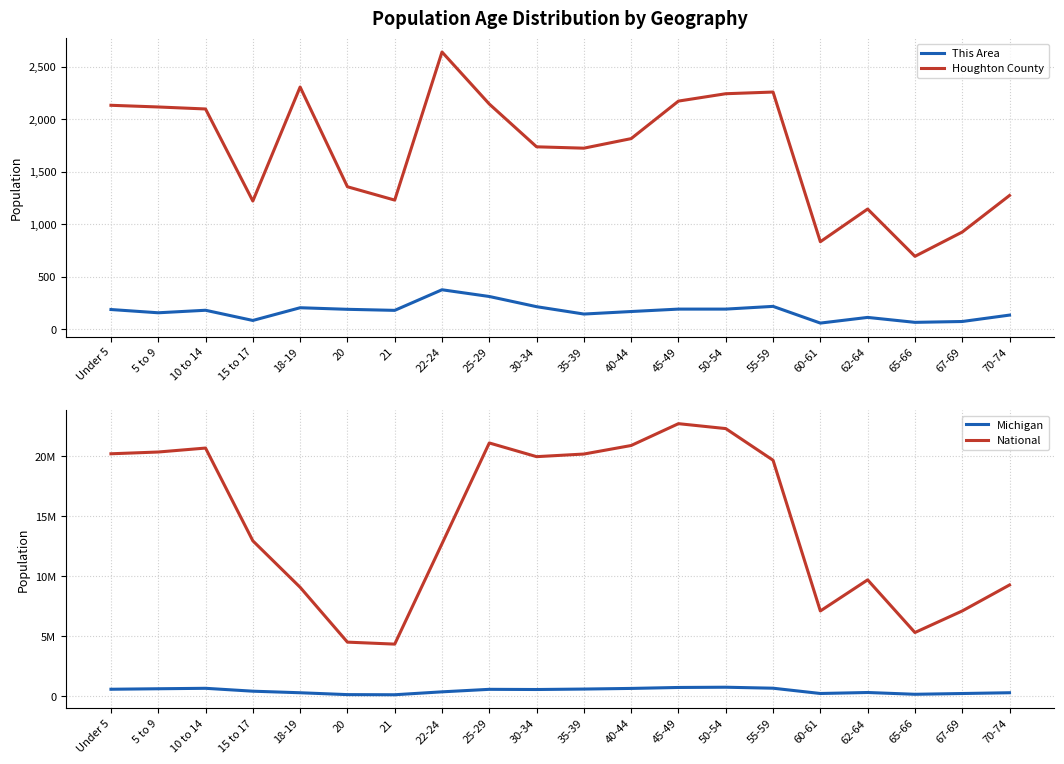

Reading right to left, list all the values displayed in this chart.

This Area: 70-74=135	67-69=74	65-66=66	62-64=113	60-61=59	55-59=218	50-54=192	45-49=192	40-44=169	35-39=145	30-34=215	25-29=312	22-24=376	21=180	20=190	18-19=205	15 to 17=84	10 to 14=181	5 to 9=157	Under 5=188
Houghton County: 70-74=1273	67-69=925	65-66=694	62-64=1144	60-61=833	55-59=2257	50-54=2241	45-49=2171	40-44=1814	35-39=1723	30-34=1736	25-29=2143	22-24=2638	21=1229	20=1356	18-19=2305	15 to 17=1220	10 to 14=2096	5 to 9=2115	Under 5=2131
Michigan: 70-74=306084	67-69=241312	65-66=177313	62-64=325744	60-61=243067	55-59=683186	50-54=765452	45-49=744581	40-44=665481	35-39=612493	30-34=574566	25-29=589583	22-24=381238	21=138484	20=149350	18-19=304817	15 to 17=434782	10 to 14=675216	5 to 9=637784	Under 5=596286
National: 70-74=9278166	67-69=7115361	65-66=5319902	62-64=9704197	60-61=7113727	55-59=19664805	50-54=22298125	45-49=22708591	40-44=20890964	35-39=20179642	30-34=19962099	25-29=21101849	22-24=12712576	21=4354294	20=4519129	18-19=9086089	15 to 17=12954254	10 to 14=20677194	5 to 9=20348657	Under 5=20201362